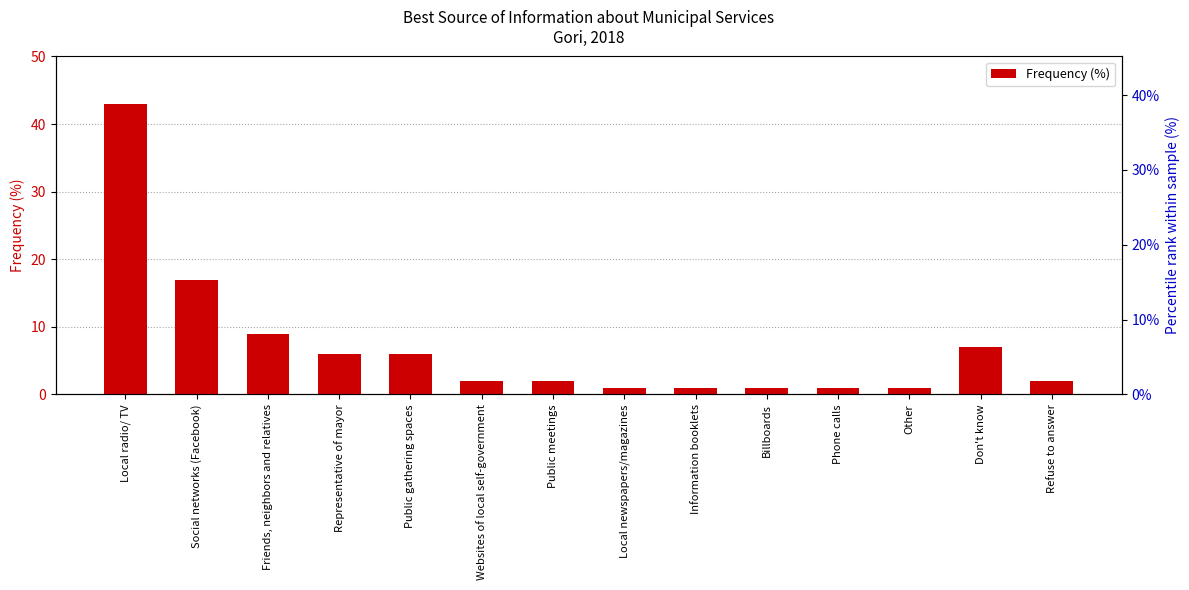

What is the label of the 6th bar from the right?

Information booklets